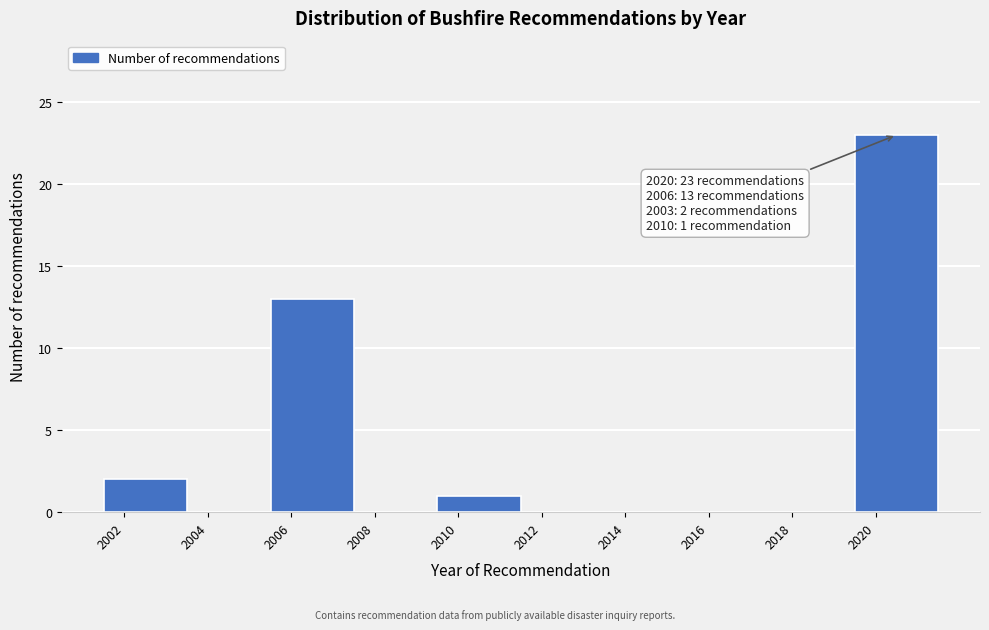

Reading left to right, extract all data points from this chart.

2002=2	2004=0	2006=13	2008=0	2010=1	2012=0	2014=0	2016=0	2018=0	2020=23